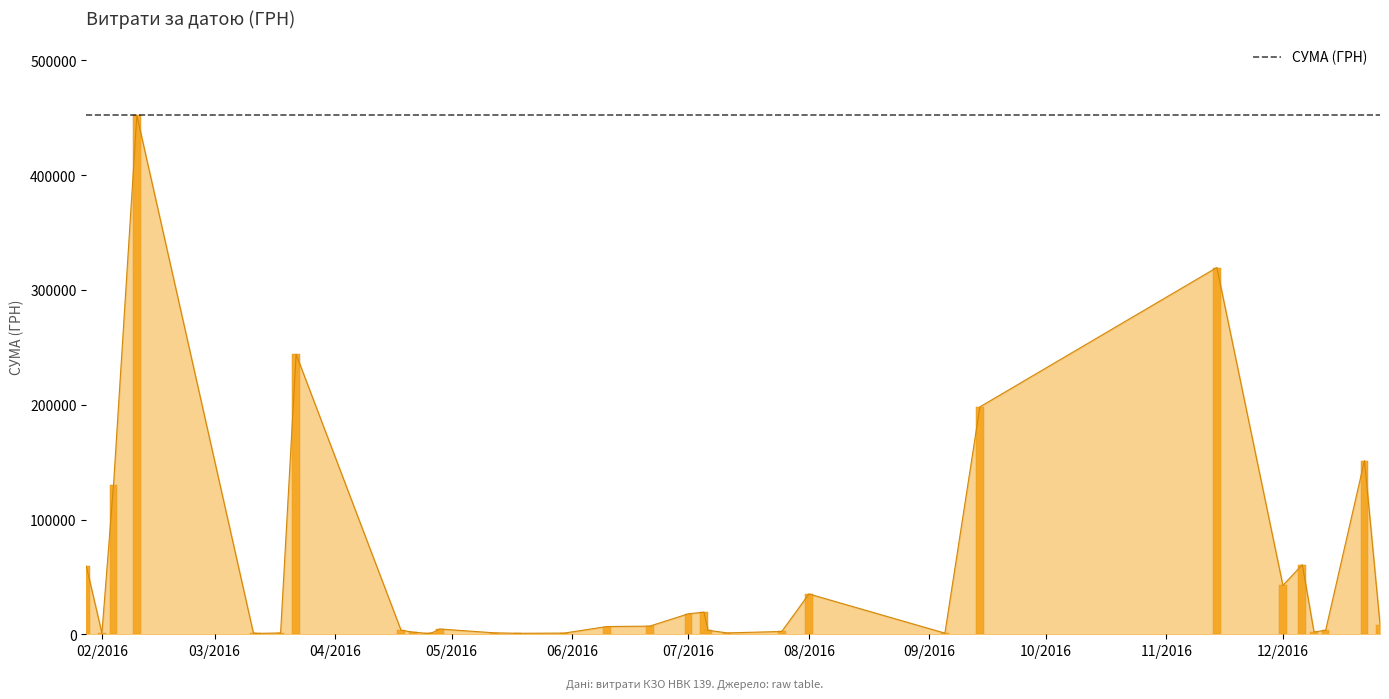

Does the chart contain any negative values?

No